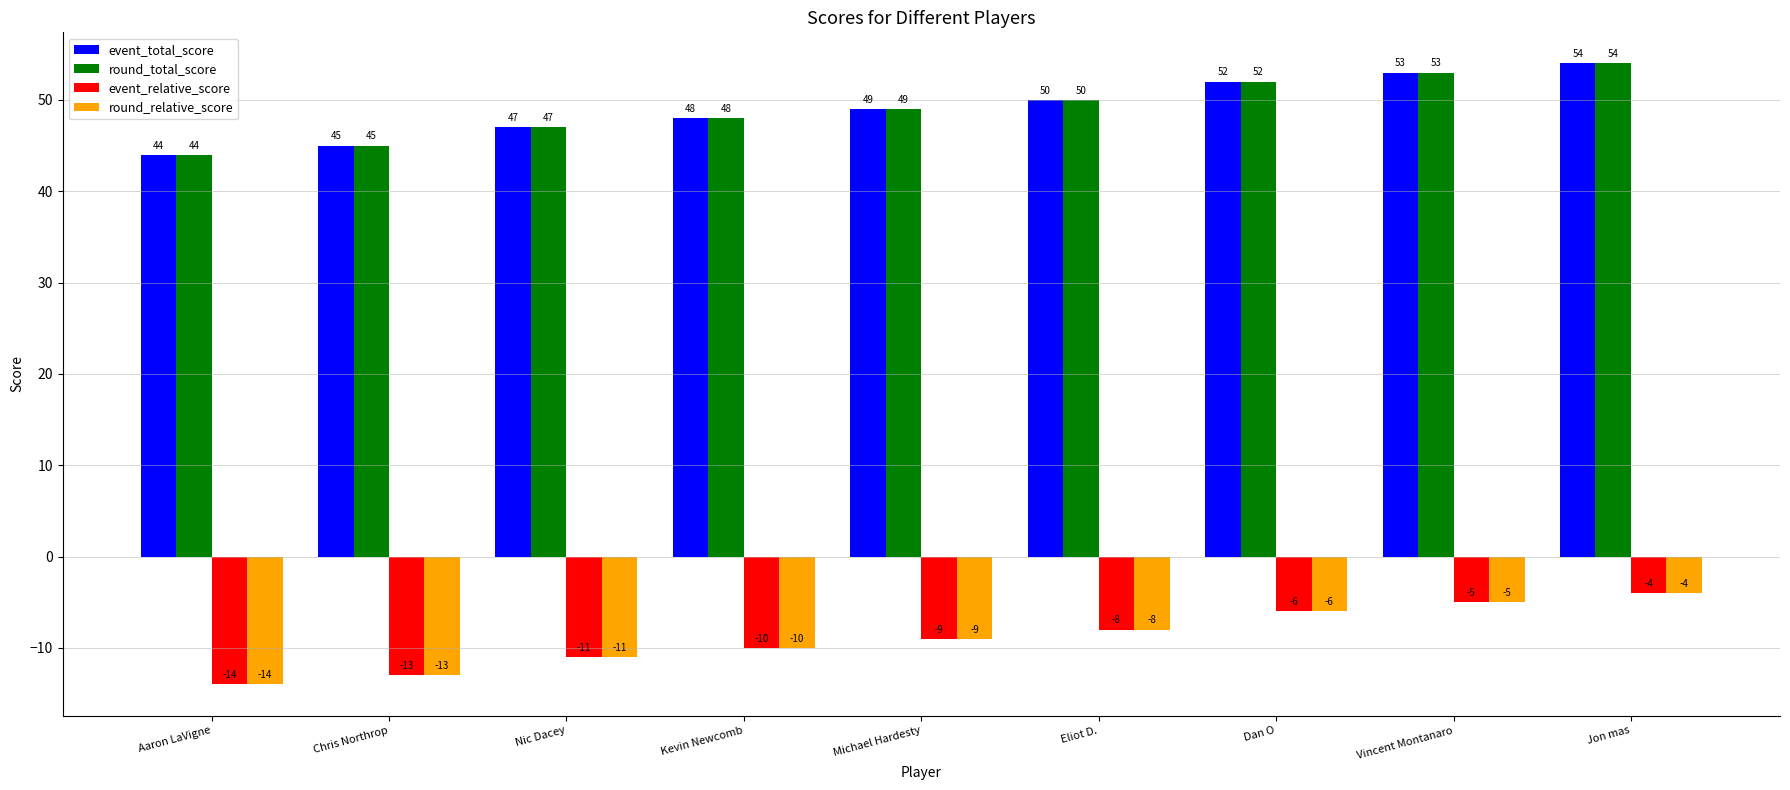

What is the maximum value shown in the chart?

54